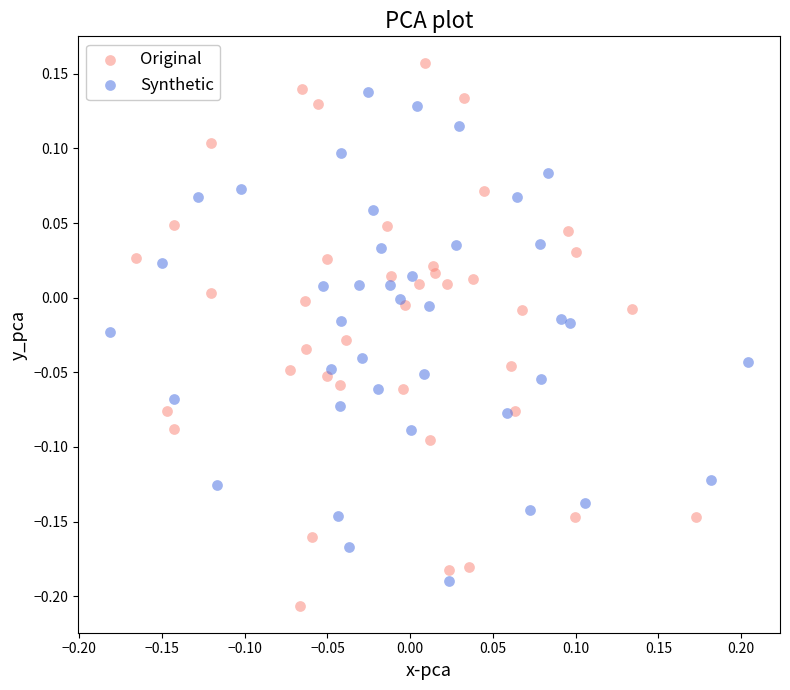

Which series reaches the minimum Y coordinate?

Original